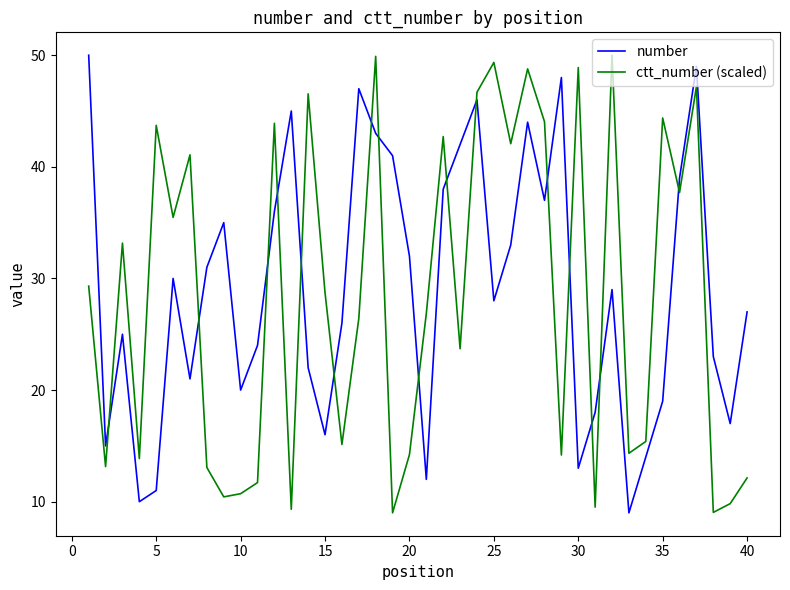

How many interior local peaks does the number series have?

10